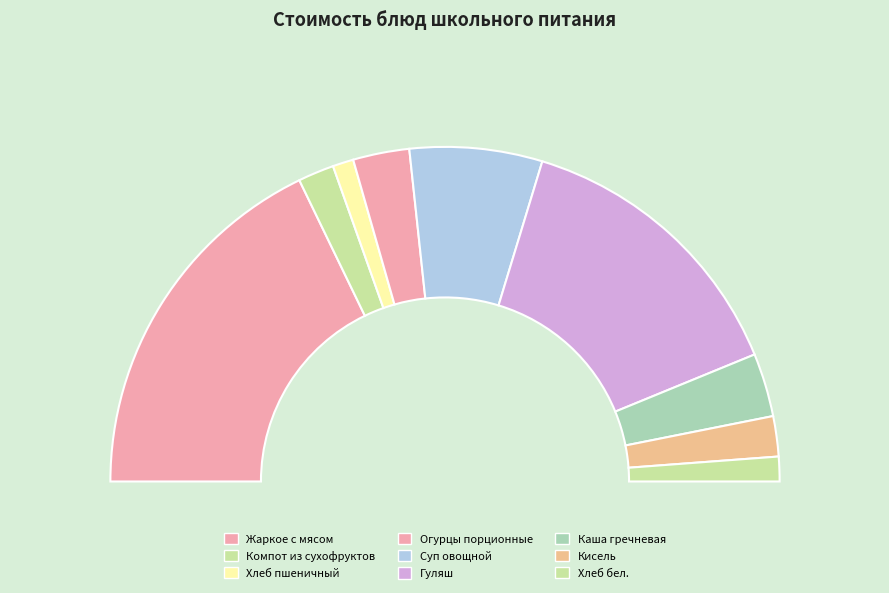

Which category has the biggest portion of the pie?

Жаркое с мясом